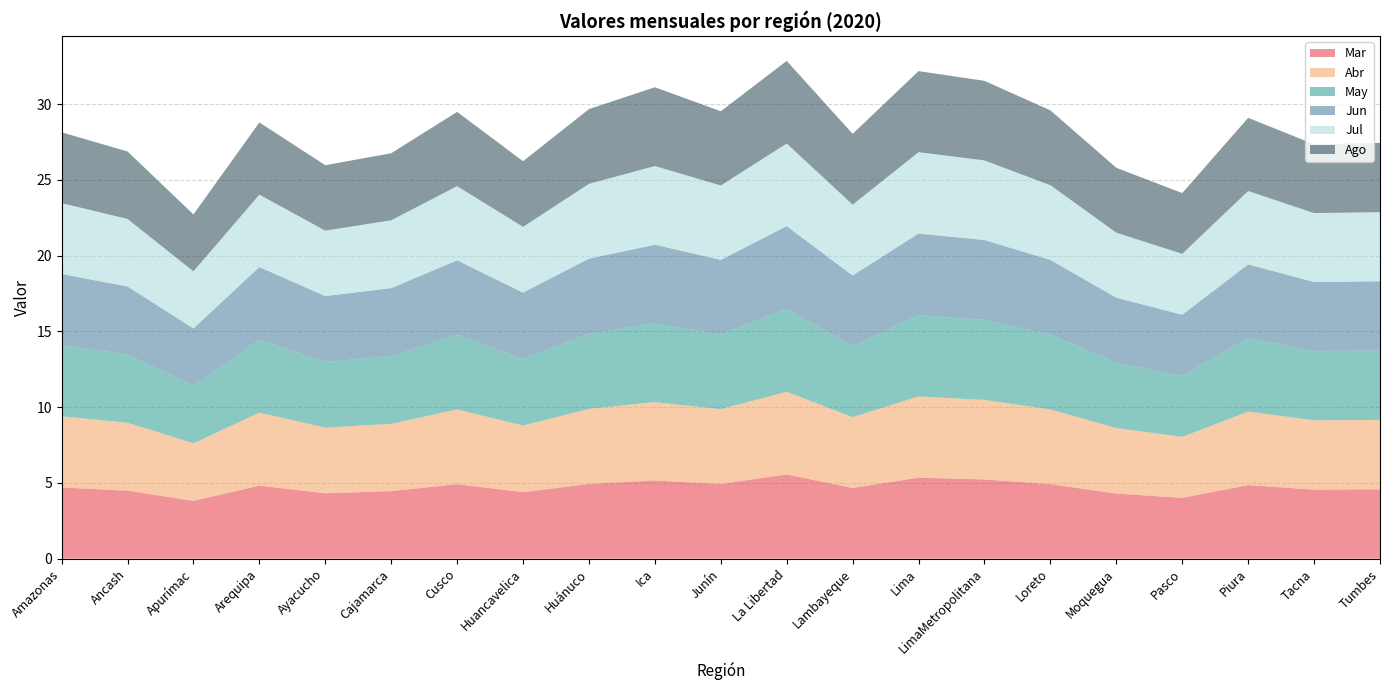

Reading right to left, transcribe all the data shown in this chart.

Mar: Tumbes=4.6	Tacna=4.6	Piura=4.9	Pasco=4.0	Moquegua=4.3	Loreto=4.9	LimaMetropolitana=5.2	Lima=5.3	Lambayeque=4.7	La Libertad=5.6	Junín=4.9	Ica=5.2	Huánuco=4.9	Huancavelica=4.4	Cusco=4.9	Cajamarca=4.5	Ayacucho=4.3	Arequipa=4.8	Apurímac=3.8	Ancash=4.5	Amazonas=4.7
Abr: Tumbes=4.6	Tacna=4.6	Piura=4.9	Pasco=4.0	Moquegua=4.3	Loreto=4.9	LimaMetropolitana=5.2	Lima=5.4	Lambayeque=4.7	La Libertad=5.5	Junín=4.9	Ica=5.2	Huánuco=5.0	Huancavelica=4.4	Cusco=4.9	Cajamarca=4.4	Ayacucho=4.3	Arequipa=4.8	Apurímac=3.8	Ancash=4.5	Amazonas=4.7
May: Tumbes=4.6	Tacna=4.6	Piura=4.9	Pasco=4.0	Moquegua=4.3	Loreto=4.9	LimaMetropolitana=5.3	Lima=5.4	Lambayeque=4.7	La Libertad=5.5	Junín=4.9	Ica=5.2	Huánuco=5.0	Huancavelica=4.4	Cusco=4.9	Cajamarca=4.5	Ayacucho=4.3	Arequipa=4.8	Apurímac=3.8	Ancash=4.5	Amazonas=4.7
Jun: Tumbes=4.6	Tacna=4.6	Piura=4.9	Pasco=4.0	Moquegua=4.3	Loreto=4.9	LimaMetropolitana=5.3	Lima=5.4	Lambayeque=4.7	La Libertad=5.5	Junín=4.9	Ica=5.2	Huánuco=5.0	Huancavelica=4.4	Cusco=4.9	Cajamarca=4.5	Ayacucho=4.3	Arequipa=4.8	Apurímac=3.8	Ancash=4.5	Amazonas=4.7
Jul: Tumbes=4.6	Tacna=4.6	Piura=4.8	Pasco=4.0	Moquegua=4.3	Loreto=4.9	LimaMetropolitana=5.3	Lima=5.4	Lambayeque=4.7	La Libertad=5.5	Junín=4.9	Ica=5.2	Huánuco=4.9	Huancavelica=4.3	Cusco=4.9	Cajamarca=4.5	Ayacucho=4.3	Arequipa=4.8	Apurímac=3.8	Ancash=4.5	Amazonas=4.7
Ago: Tumbes=4.6	Tacna=4.5	Piura=4.8	Pasco=4.0	Moquegua=4.3	Loreto=4.9	LimaMetropolitana=5.2	Lima=5.3	Lambayeque=4.7	La Libertad=5.5	Junín=4.9	Ica=5.2	Huánuco=4.9	Huancavelica=4.3	Cusco=4.9	Cajamarca=4.4	Ayacucho=4.3	Arequipa=4.8	Apurímac=3.8	Ancash=4.5	Amazonas=4.7